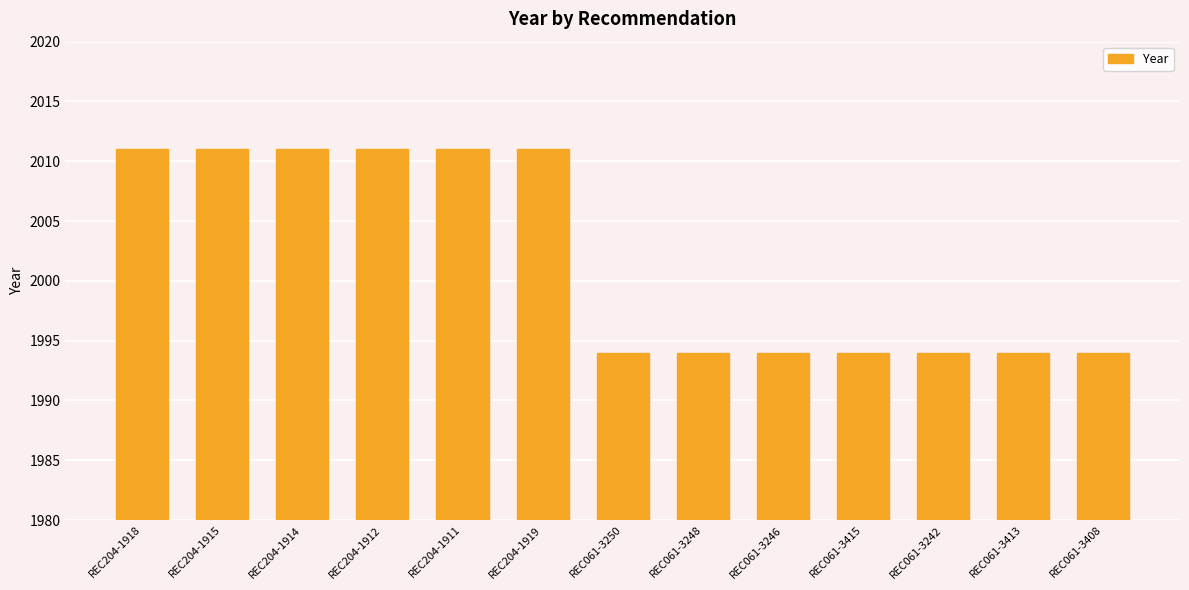

What is the difference between the values at REC204-1911 and REC061-3246?

17